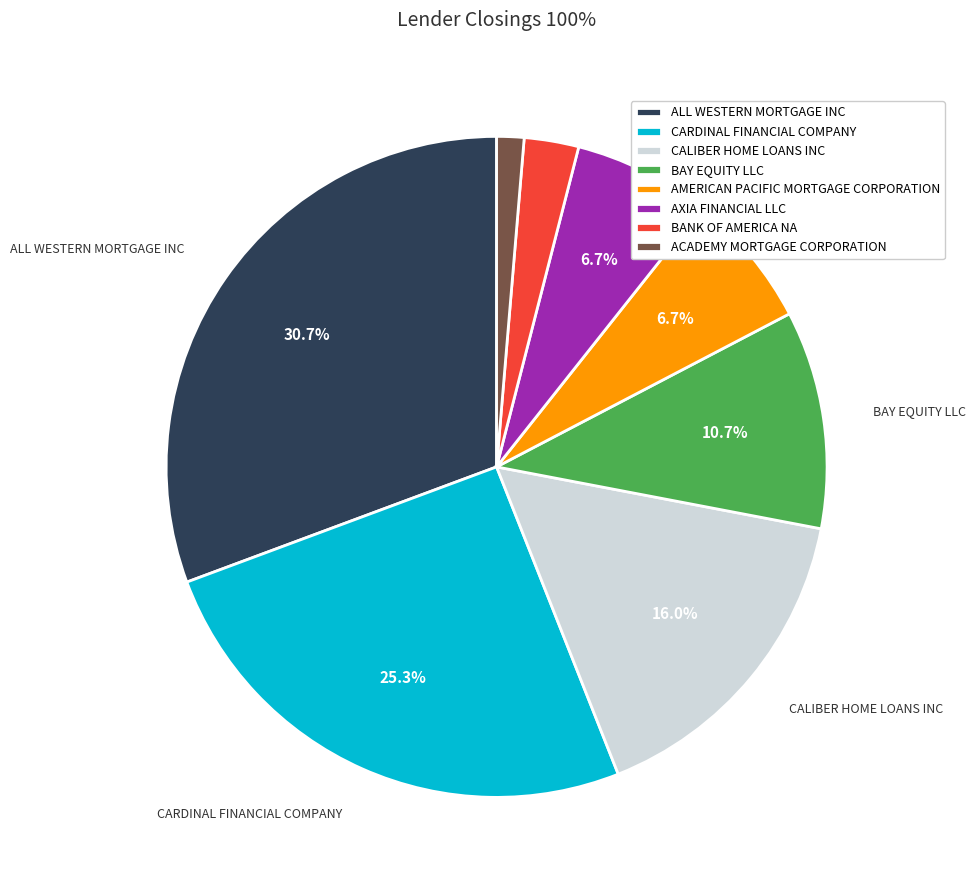

Which slice is the largest?

ALL WESTERN MORTGAGE INC